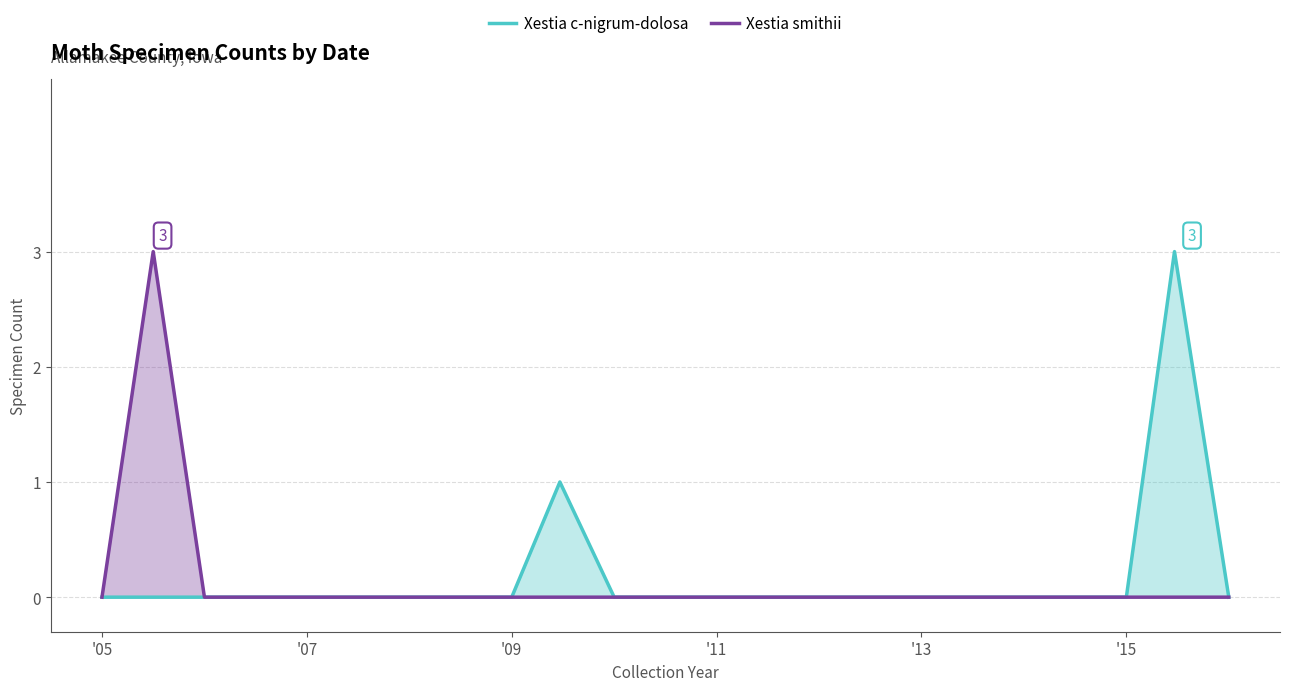

True or false: Xestia c-nigrum-dolosa and Xestia smithii cross at least once.

False